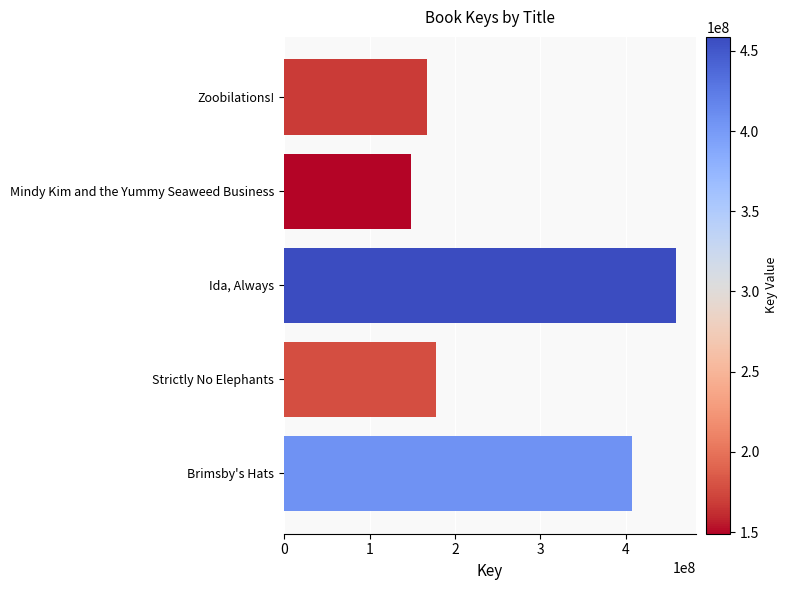

How many categories are shown in the chart?

5